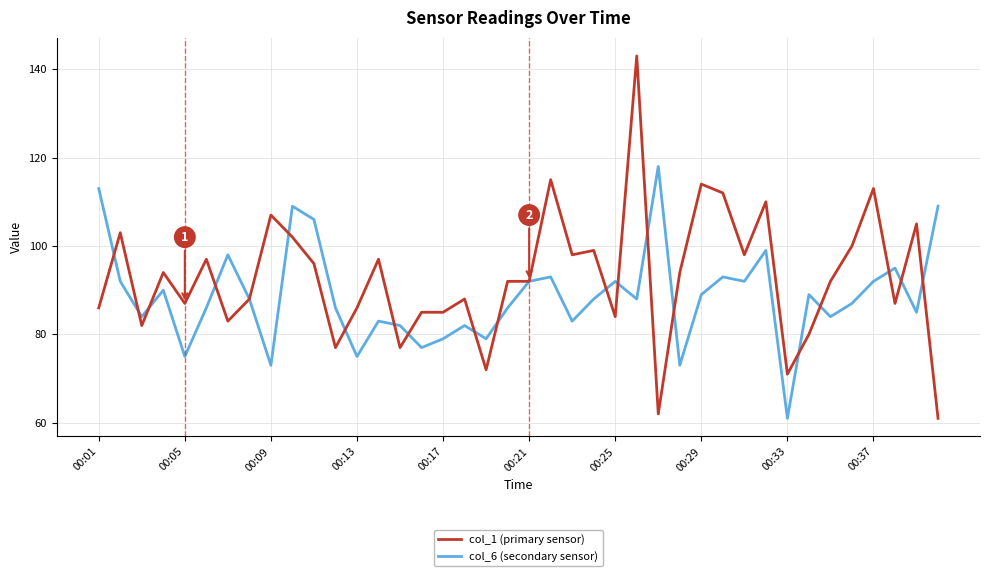

What is the minimum value for col_1 (primary sensor)?

61